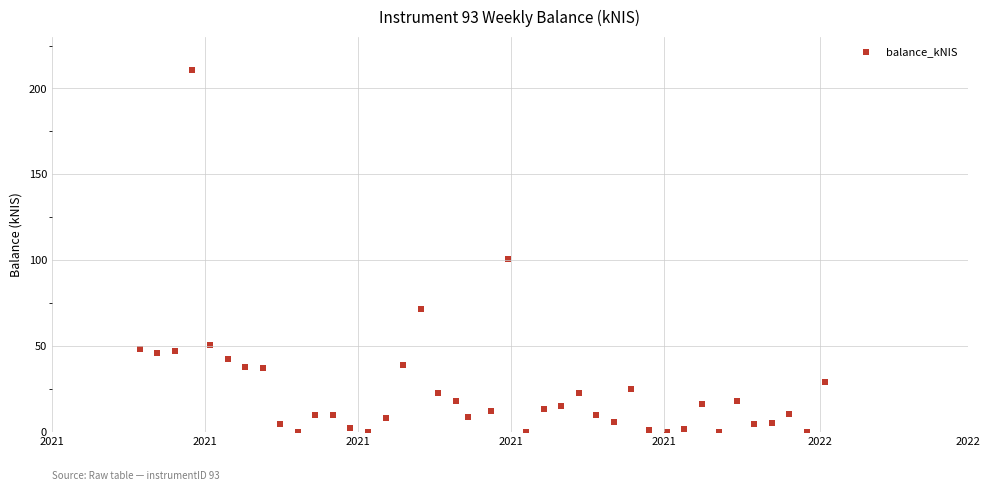

What Y value in the scatter plot is closest to 105?

100.7